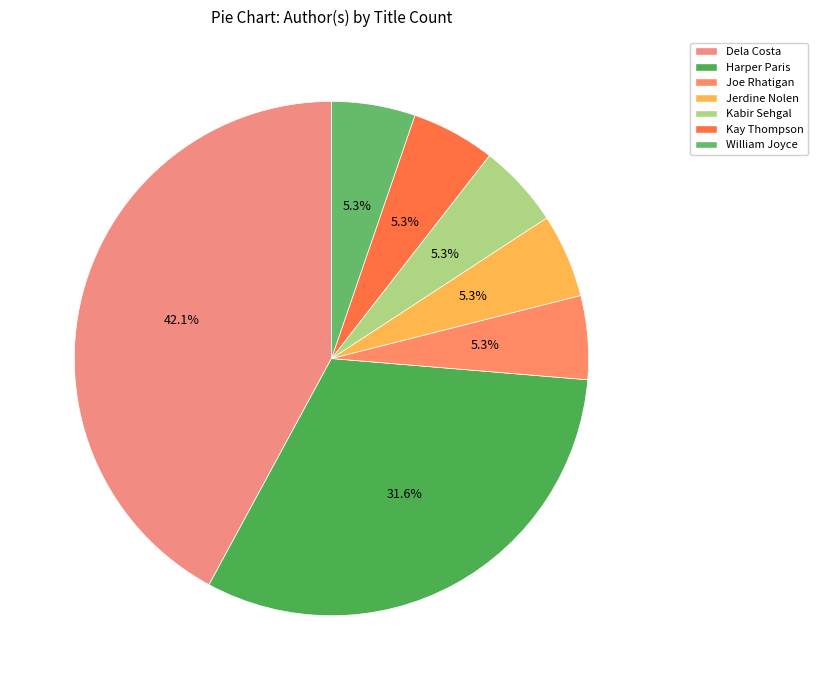

How many slices are in this pie chart?

7